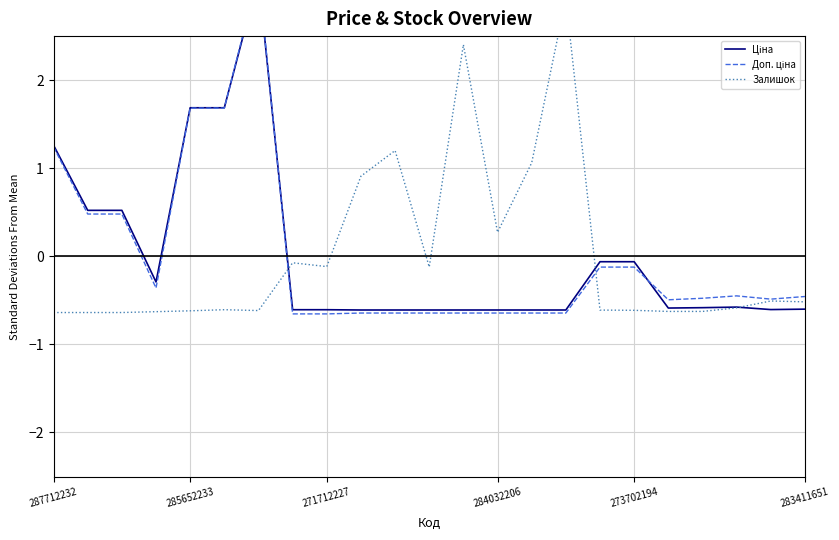

What are all the series names shown in the legend?

Ціна, Доп. ціна, Залишок